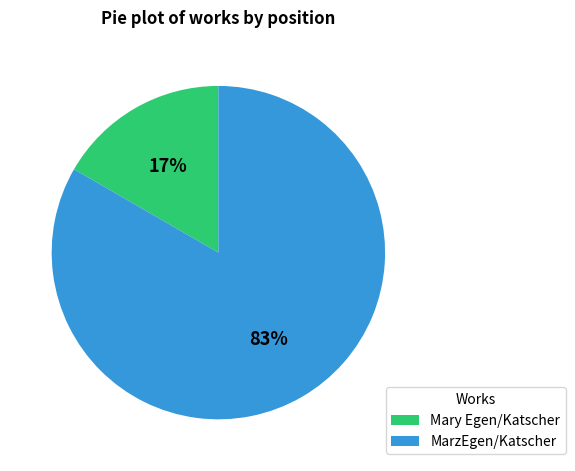

Does MarzEgen/Katscher represent more than half of the total?

Yes